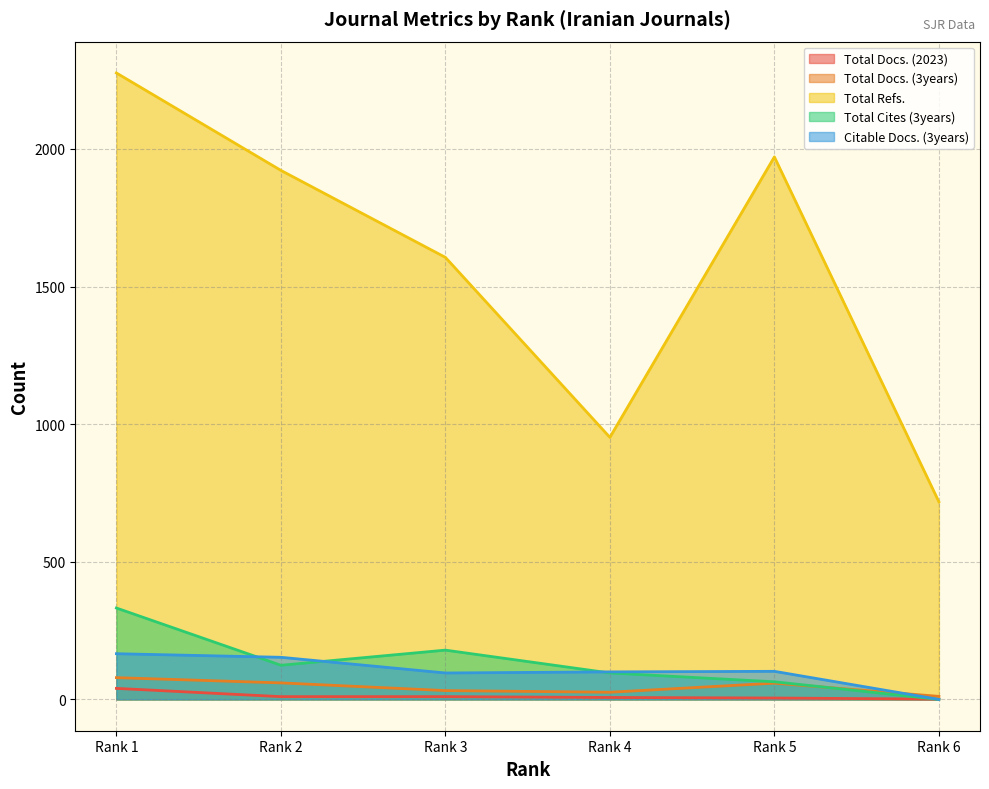

What is the difference between the second highest and second lowest values in the Total Cites (3years) series?

115